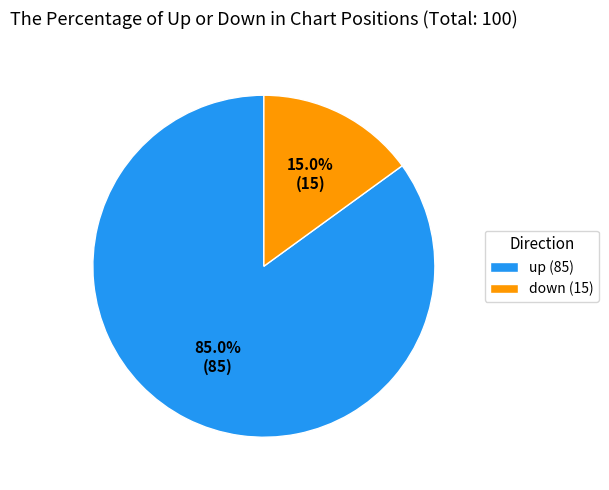

How many segments does this pie chart have?

2